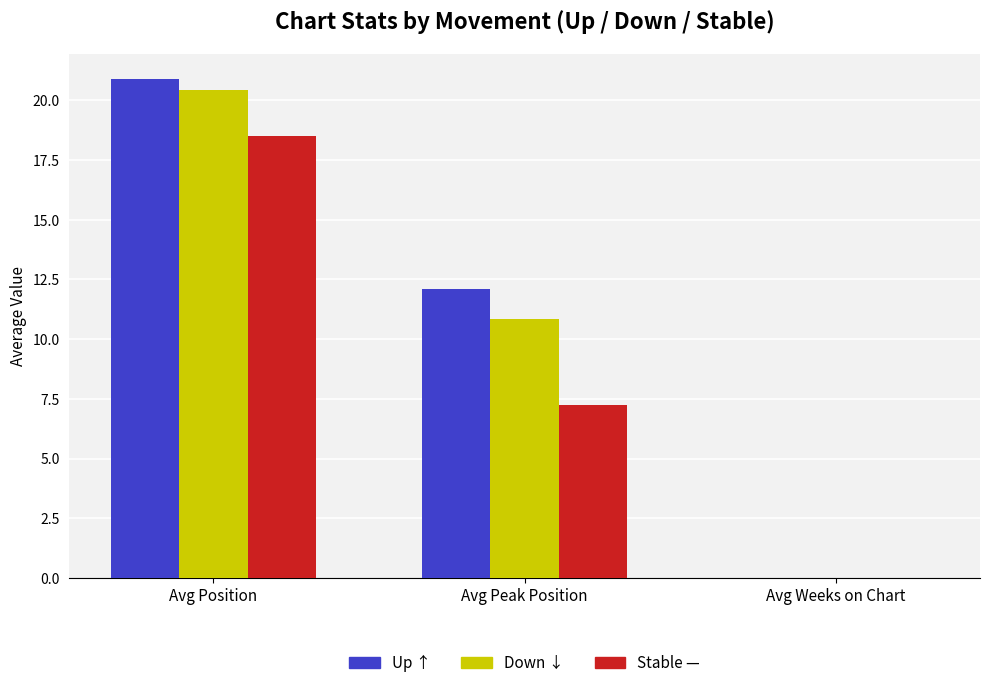

At which category does the chart reach its peak across all series?

Avg Position